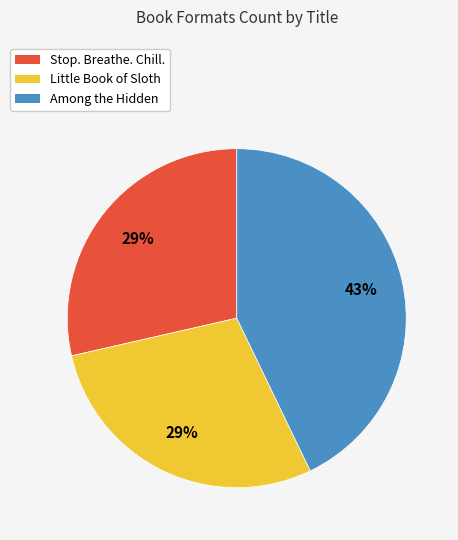

Count the number of slices in the pie.

3